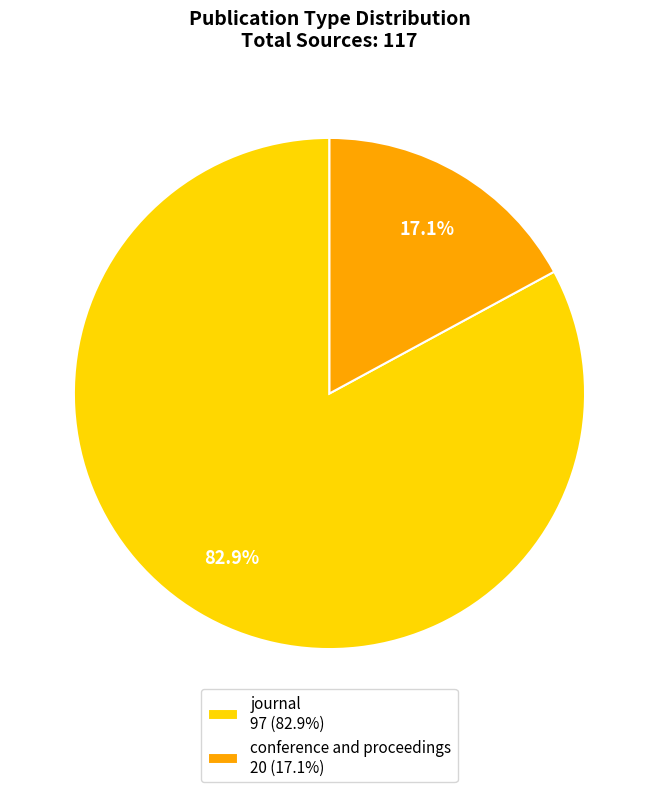

Which slice is the smallest?

conference and proceedings